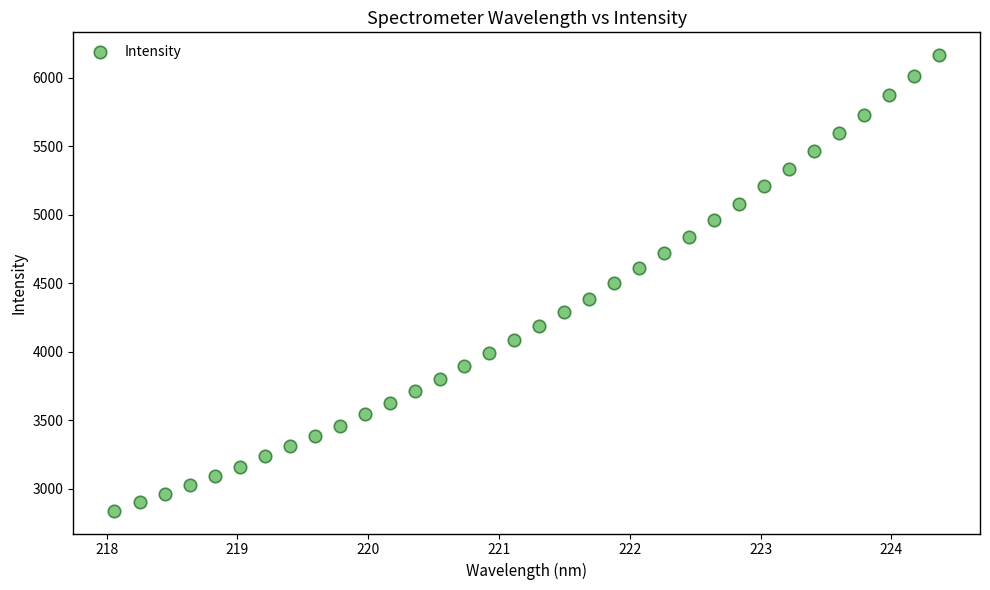

What is the range of Y values (max minus min)?

3324.4